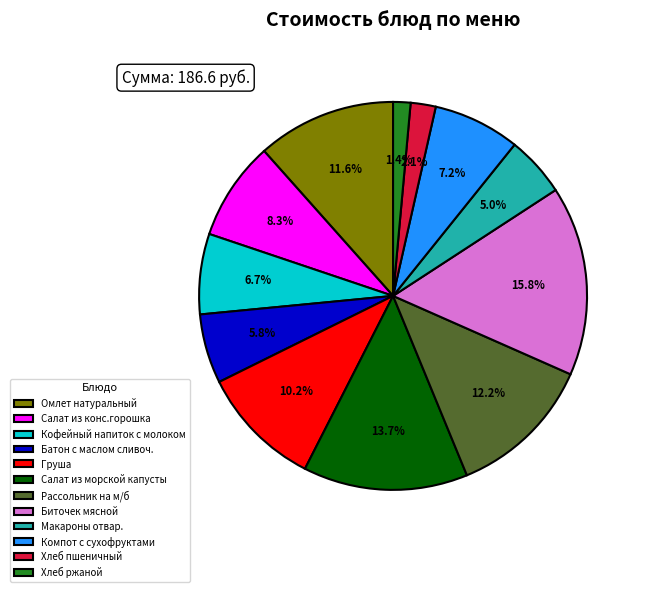

To the nearest percent, what percentage of the pie is Батон с маслом сливоч.?

6%